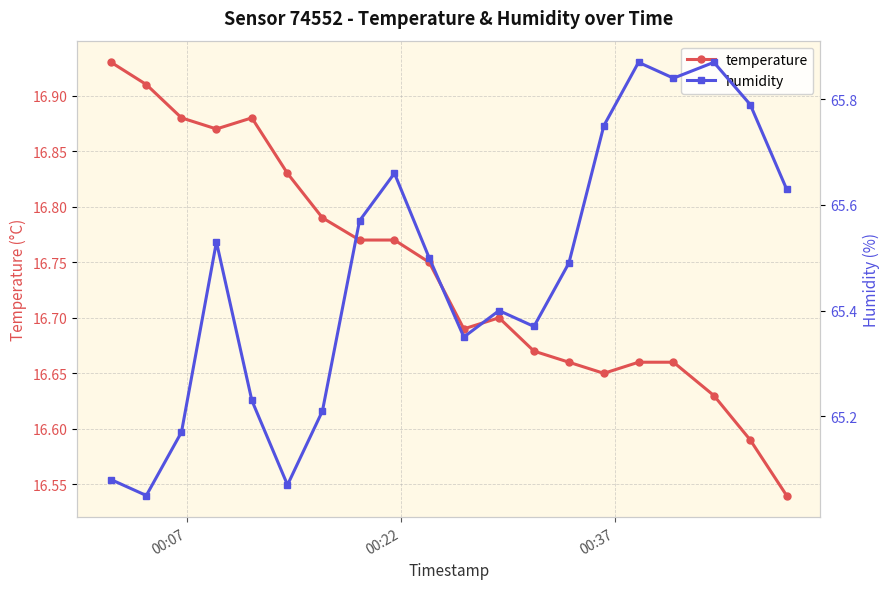

How many temperature values are between 16 and 17?

20